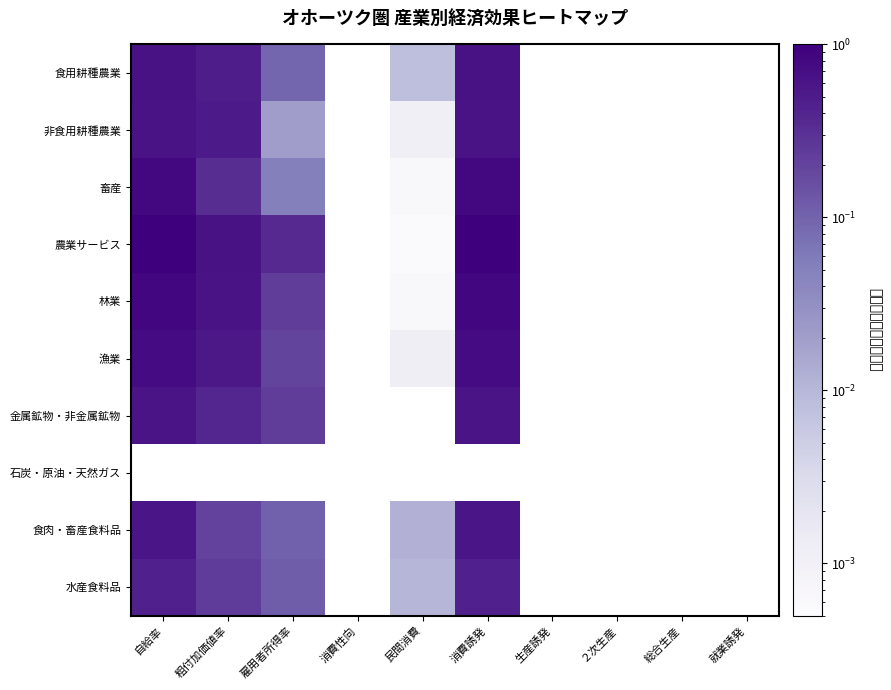

Which label corresponds to the largest value in the chart?

自給率